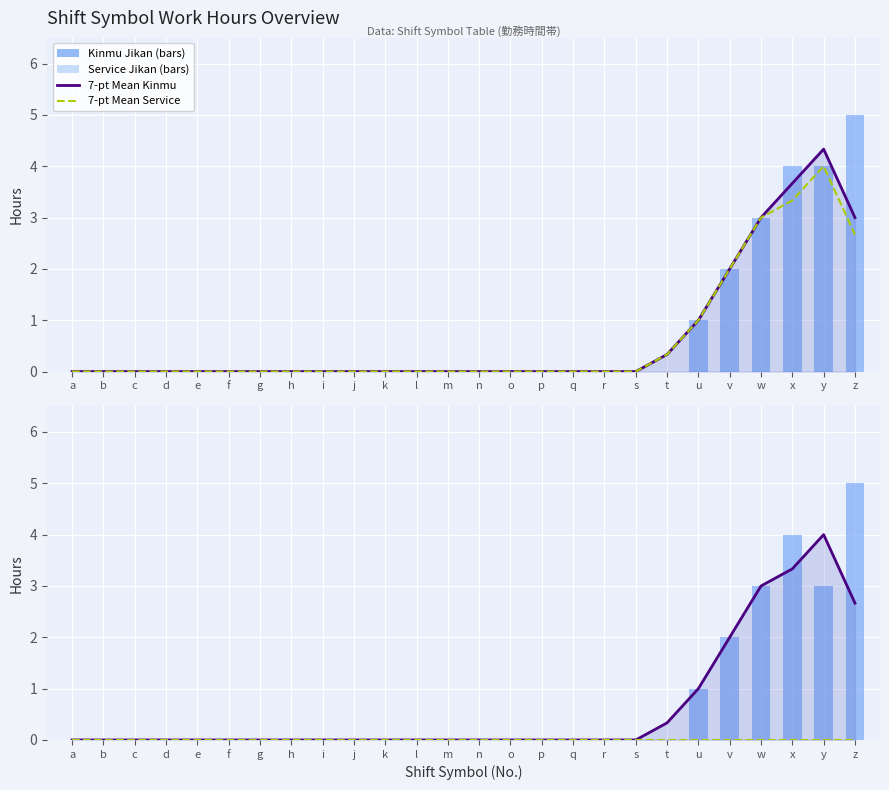

How many data points in Mean Kinmu Jikan are above 0?

7